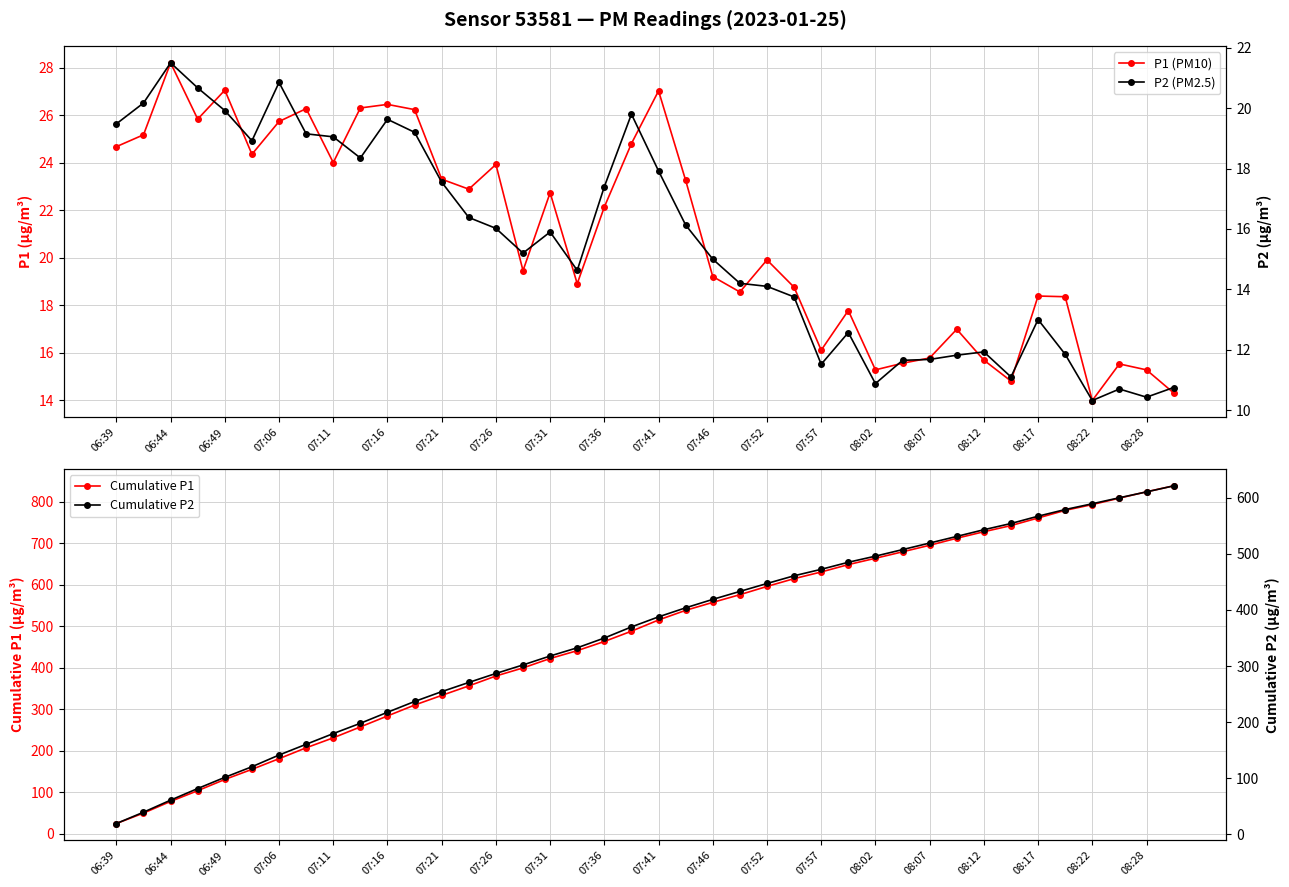

The value of Cumulative P1 at 06:49 is 225.3. True or false?

False